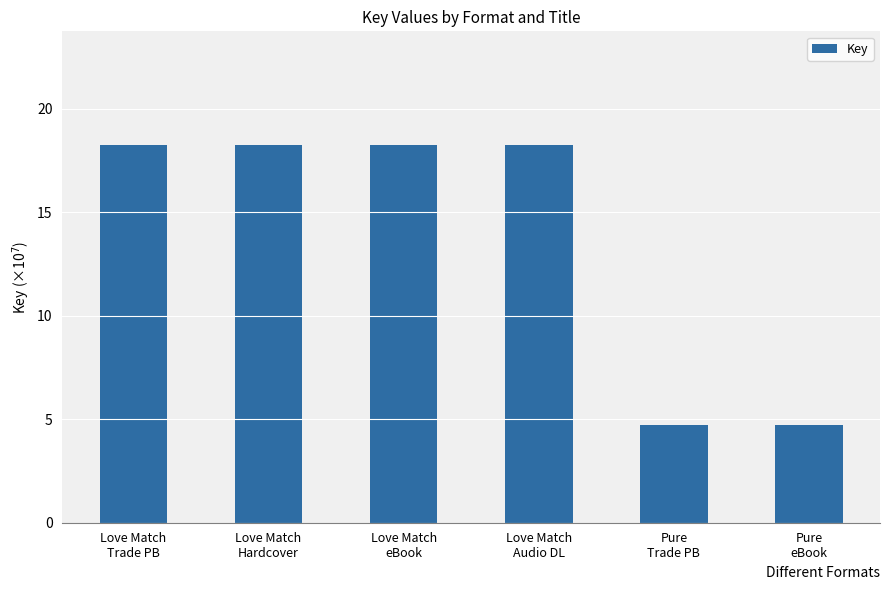

How many bars are there in total?

6